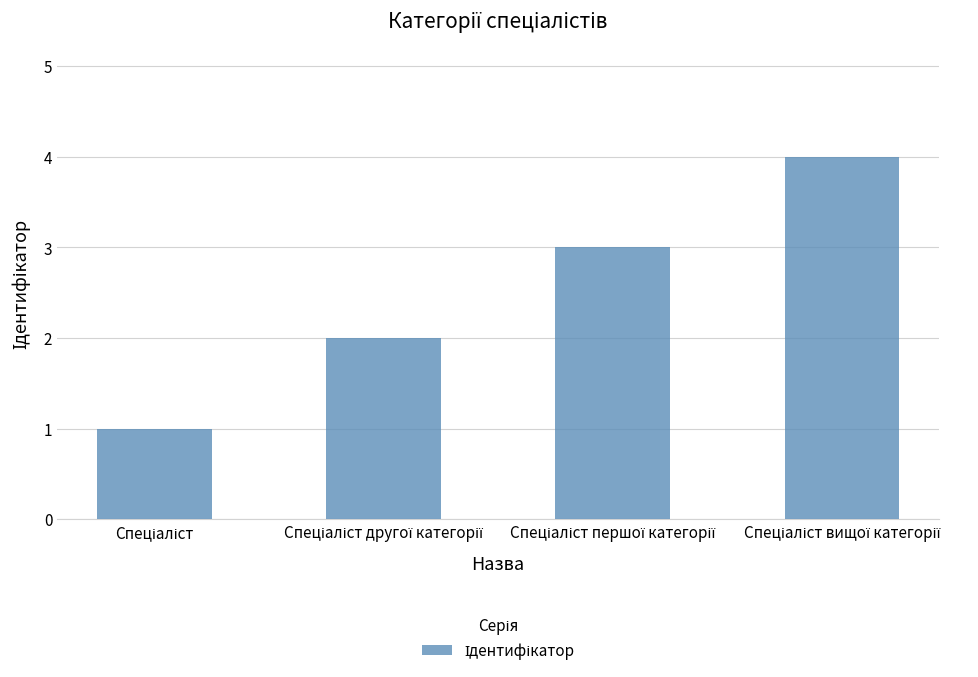

What is the difference between the maximum and minimum values?

3